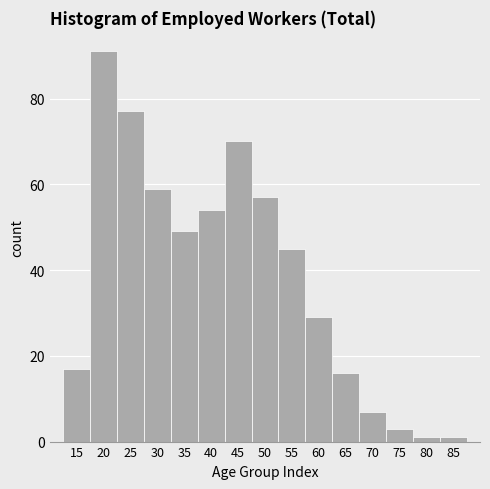

Reading right to left, what are all the values shown in this chart?

1	1	3	7	16	29	45	57	70	54	49	59	77	91	17